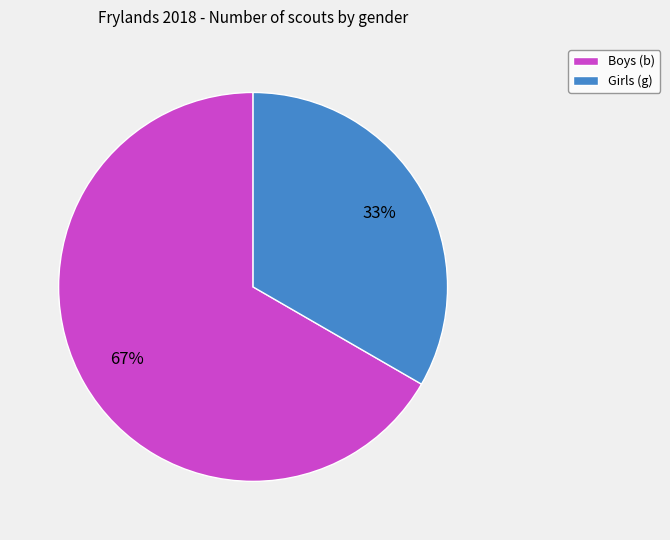

Which slice is the largest?

Boys (b)